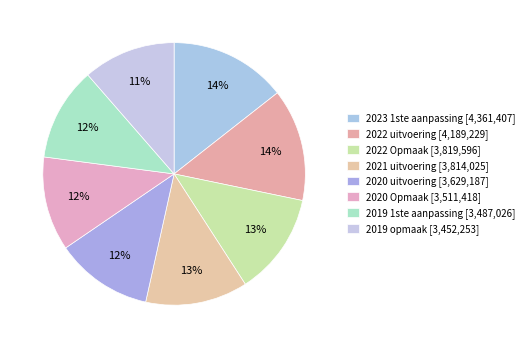

How many segments does this pie chart have?

8